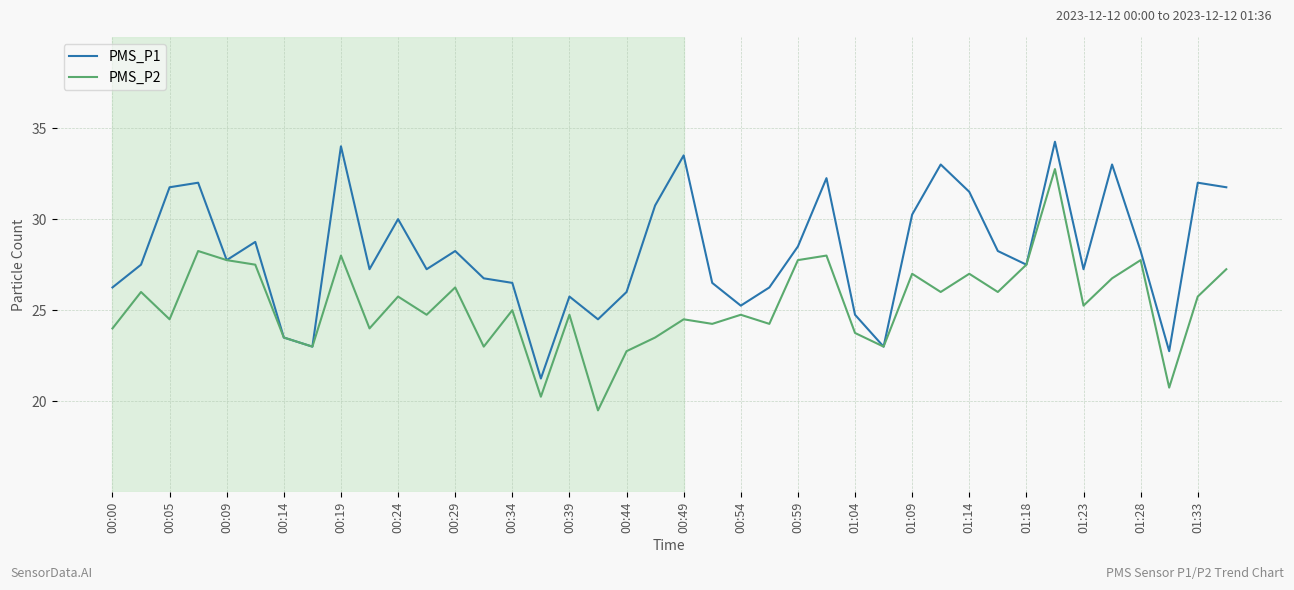

Rank the series by their average value, from lowest to highest.

PMS_P2, PMS_P1